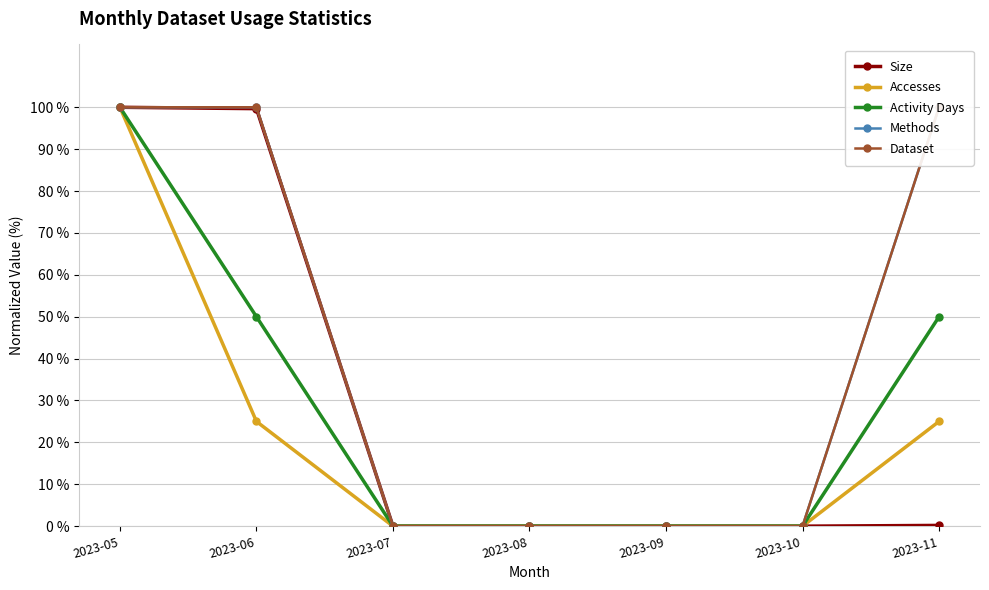

What value does the Accesses series have at 2023-05?

100.0